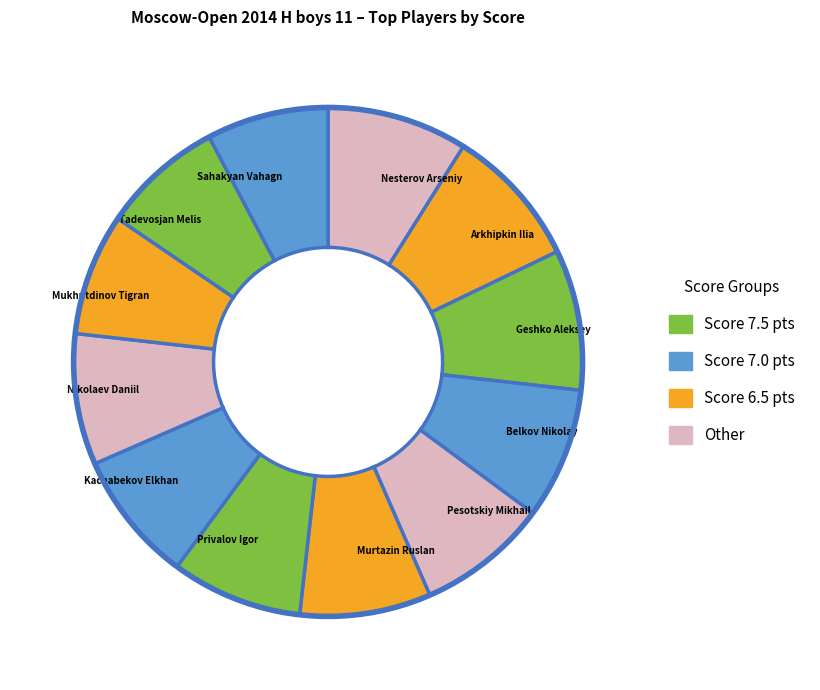

Is there any slice that represents more than half of the pie?

No